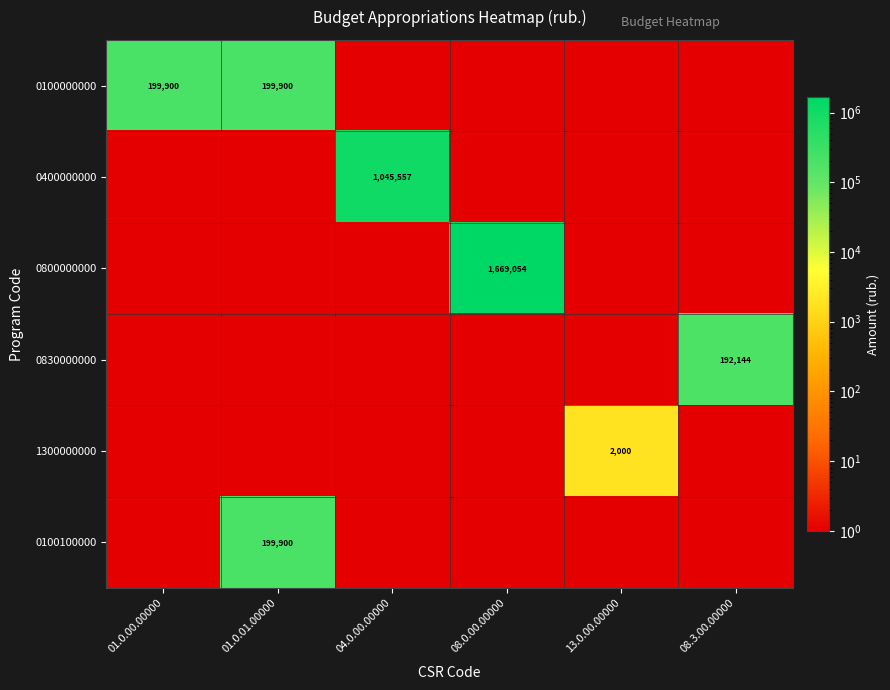

Is it true that 1300000000 equals 1.0 at 04.0.00.00000?

True